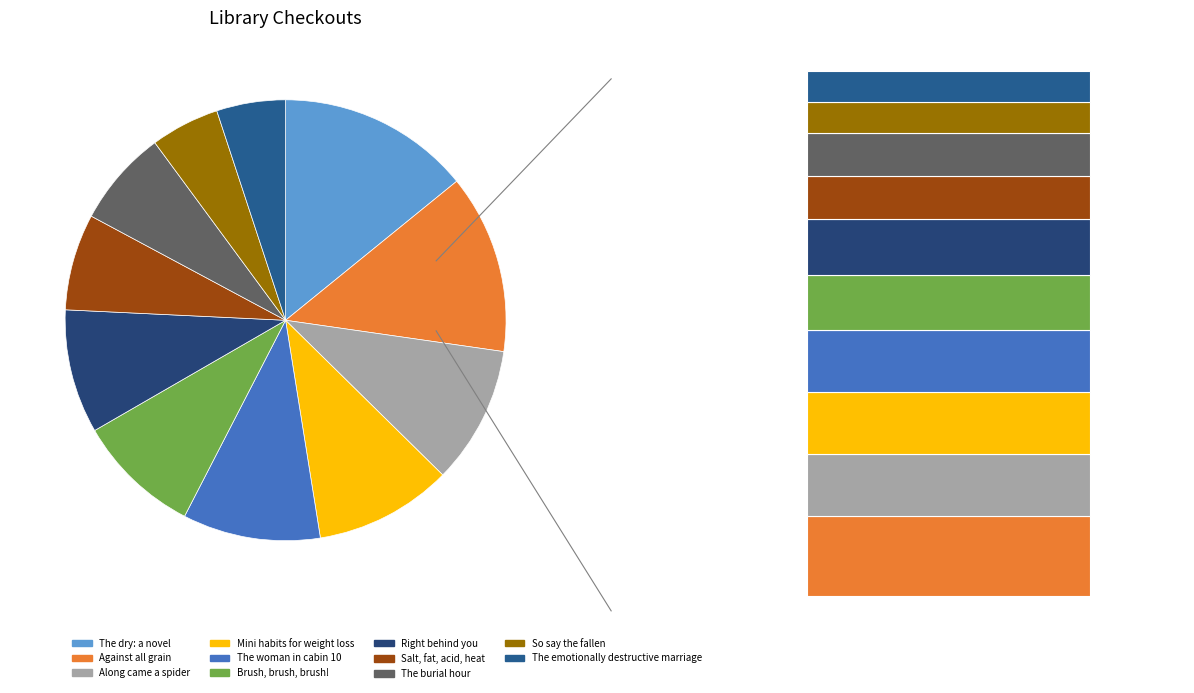

To the nearest percent, what is the average slice percentage?

9%